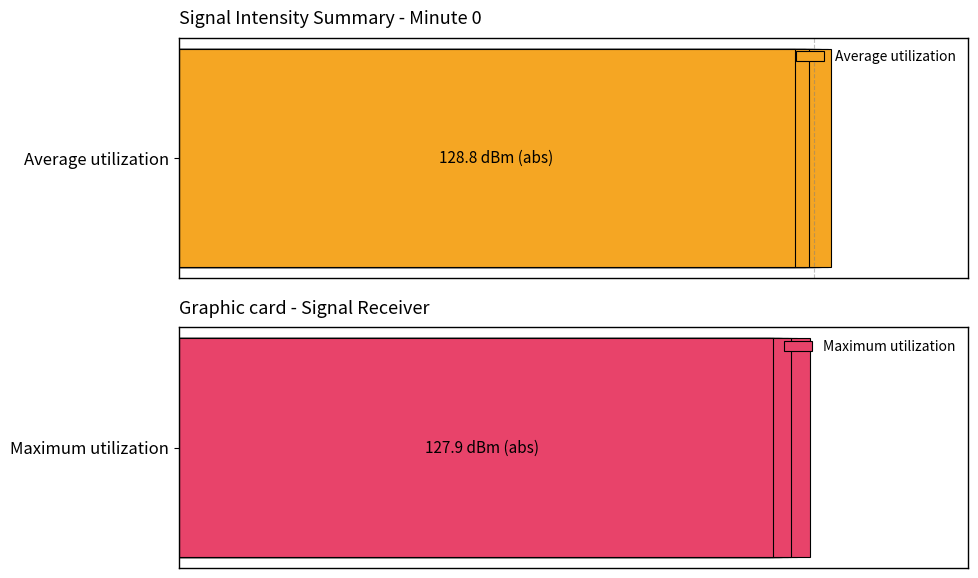

The Average utilization series shows 199.2 at 2. True or false?

False